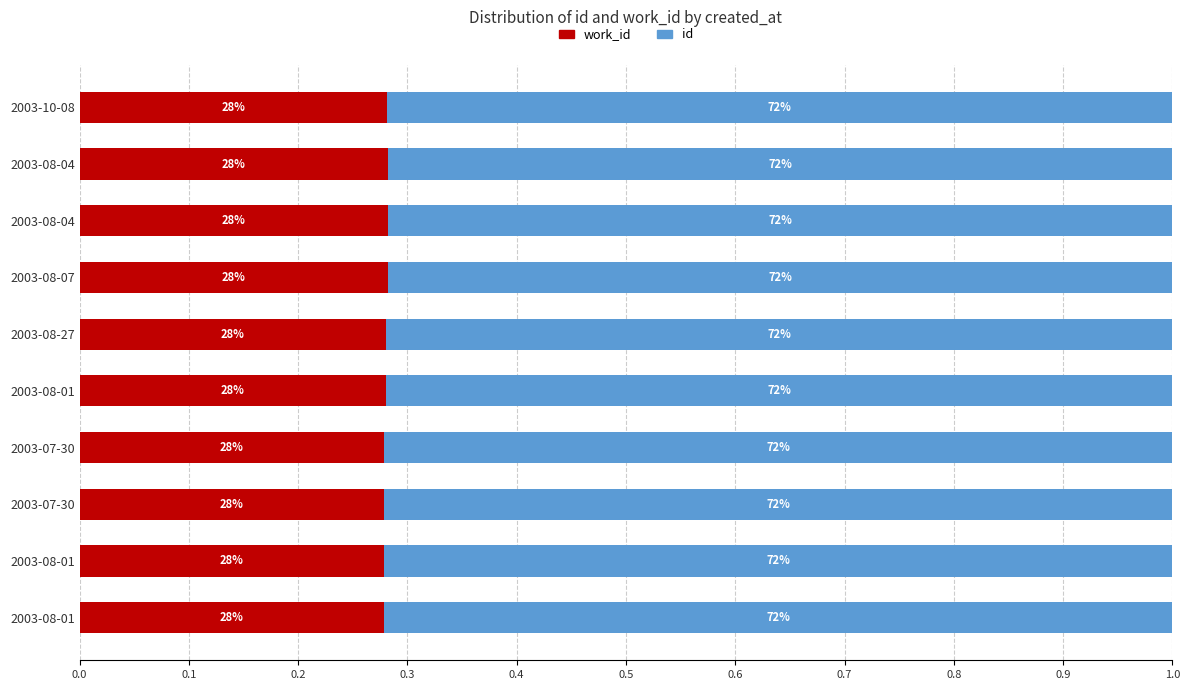

Reading left to right, list all the values displayed in this chart.

work_id: 0.3	0.3	0.3	0.3	0.3	0.3	0.3	0.3	0.3	0.3
id: 0.7	0.7	0.7	0.7	0.7	0.7	0.7	0.7	0.7	0.7